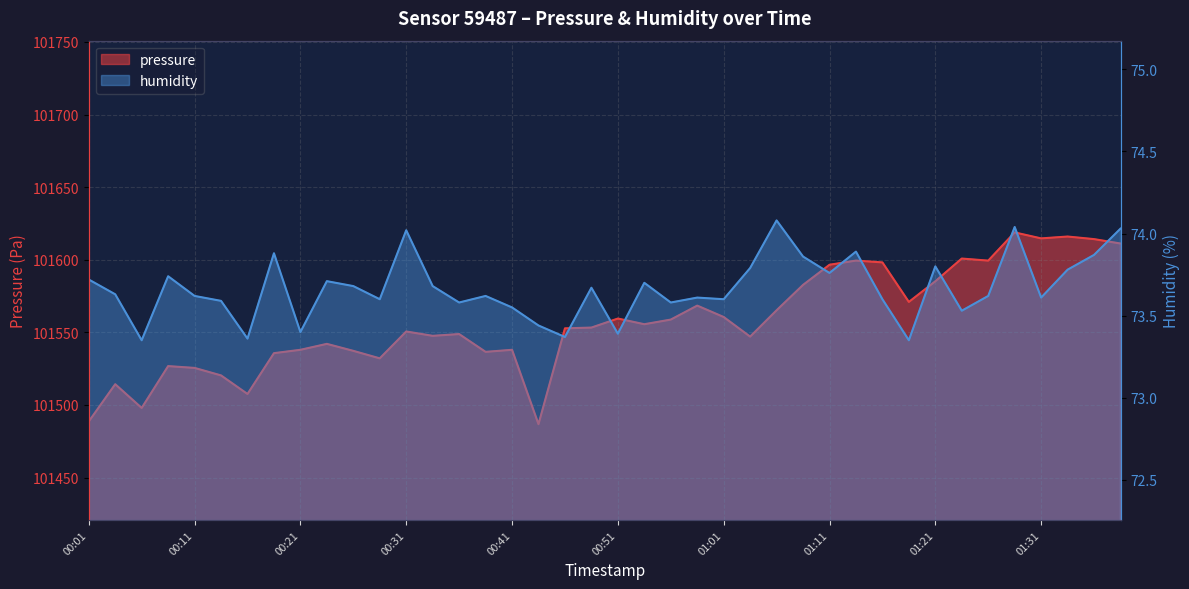

Reading left to right, transcribe all the data shown in this chart.

pressure: 00:01=101488.6	00:03=101514.3	00:06=101497.9	00:08=101526.8	00:11=101525.5	00:13=101520.3	00:16=101507.6	00:18=101535.7	00:21=101538.0	00:23=101542.1	00:26=101537.2	00:28=101532.1	00:31=101550.6	00:33=101547.6	00:36=101548.8	00:38=101536.6	00:41=101538.0	00:43=101486.8	00:46=101552.8	00:48=101553.3	00:51=101559.5	00:53=101555.6	00:56=101558.8	00:58=101568.4	01:01=101560.6	01:03=101547.1	01:06=101565.2	01:08=101582.7	01:11=101596.5	01:13=101599.4	01:16=101598.2	01:18=101570.9	01:21=101585.2	01:24=101600.8	01:26=101599.4	01:29=101618.8	01:31=101614.7	01:34=101616.0	01:36=101614.2	01:39=101611.2
humidity: 00:01=73.7	00:03=73.6	00:06=73.3	00:08=73.7	00:11=73.6	00:13=73.6	00:16=73.4	00:18=73.9	00:21=73.4	00:23=73.7	00:26=73.7	00:28=73.6	00:31=74.0	00:33=73.7	00:36=73.6	00:38=73.6	00:41=73.5	00:43=73.4	00:46=73.4	00:48=73.7	00:51=73.4	00:53=73.7	00:56=73.6	00:58=73.6	01:01=73.6	01:03=73.8	01:06=74.1	01:08=73.9	01:11=73.8	01:13=73.9	01:16=73.6	01:18=73.3	01:21=73.8	01:24=73.5	01:26=73.6	01:29=74.0	01:31=73.6	01:34=73.8	01:36=73.9	01:39=74.0